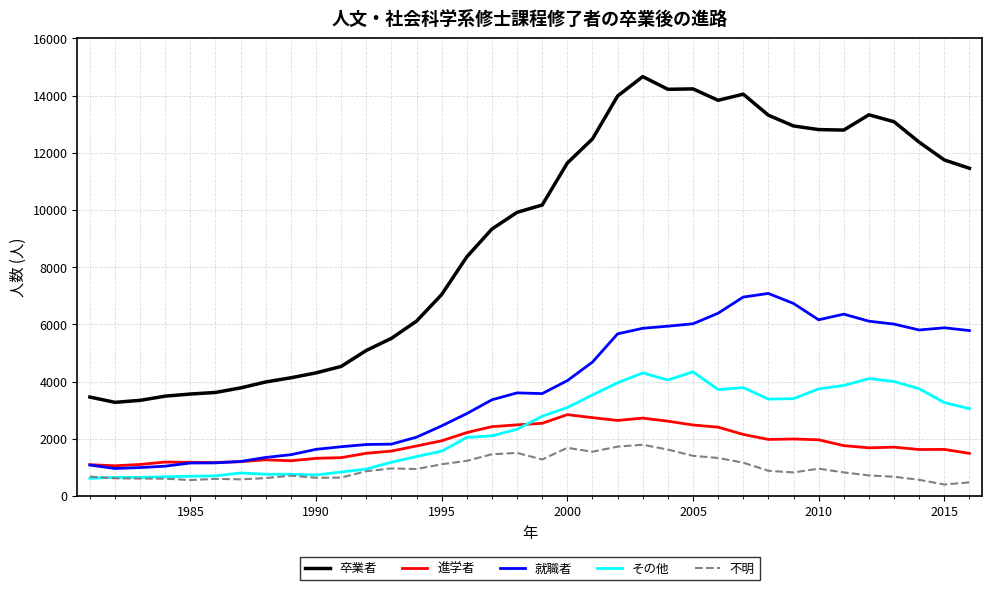

What is the greatest value displayed?

14666